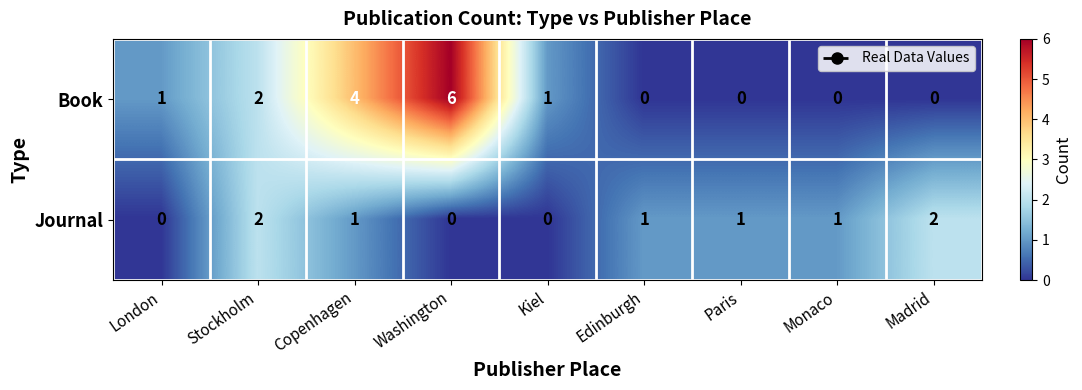

At which category does the chart reach its peak across all series?

Washington